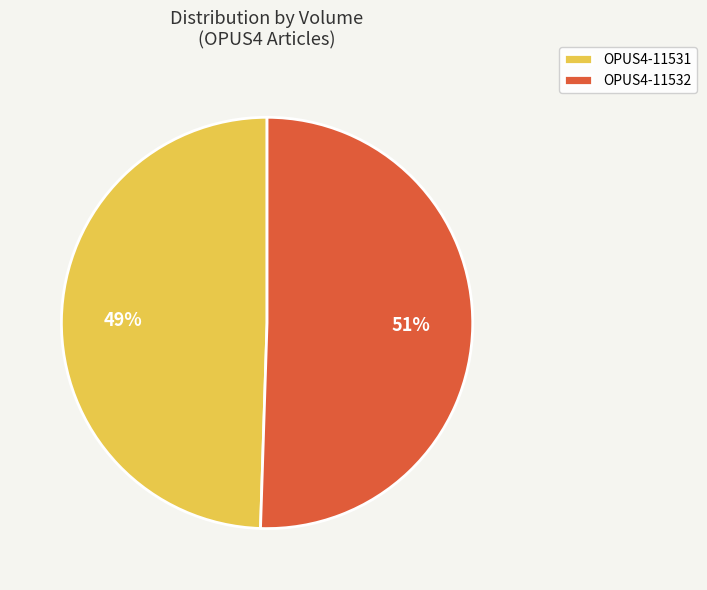

What is the largest slice in the pie chart?

OPUS4-11532